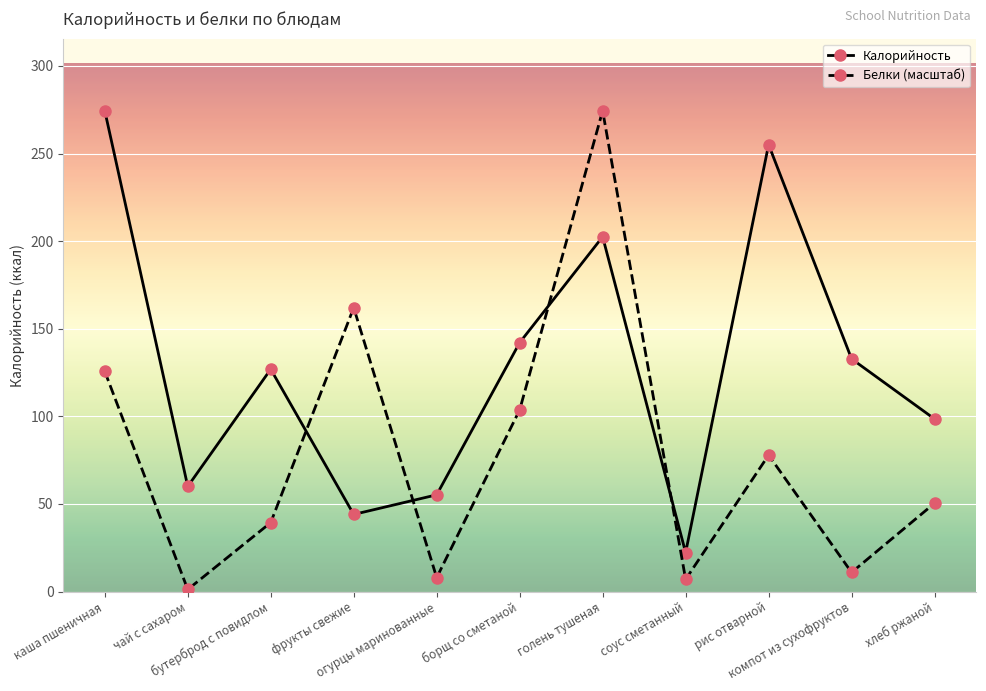

Is it true that Белки (масштаб) equals 39.4 at каша пшеничная?

False